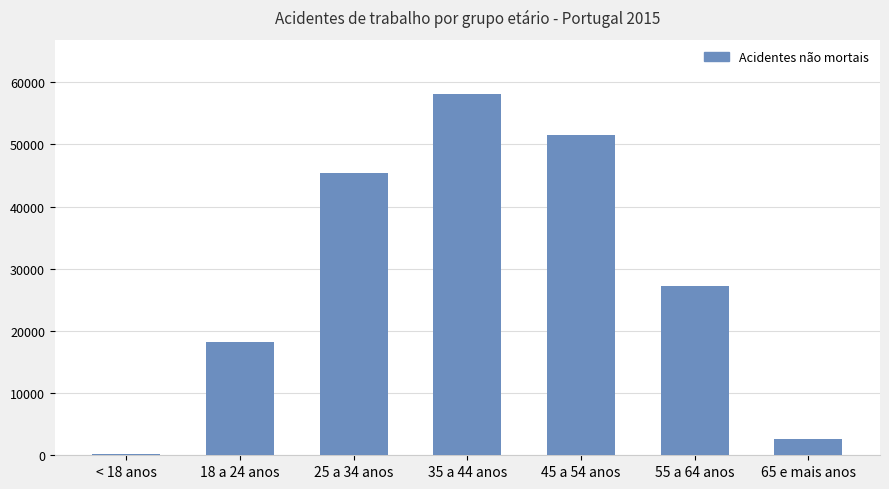

The chart shows a value of 51480.2 at 45 a 54 anos. True or false?

True